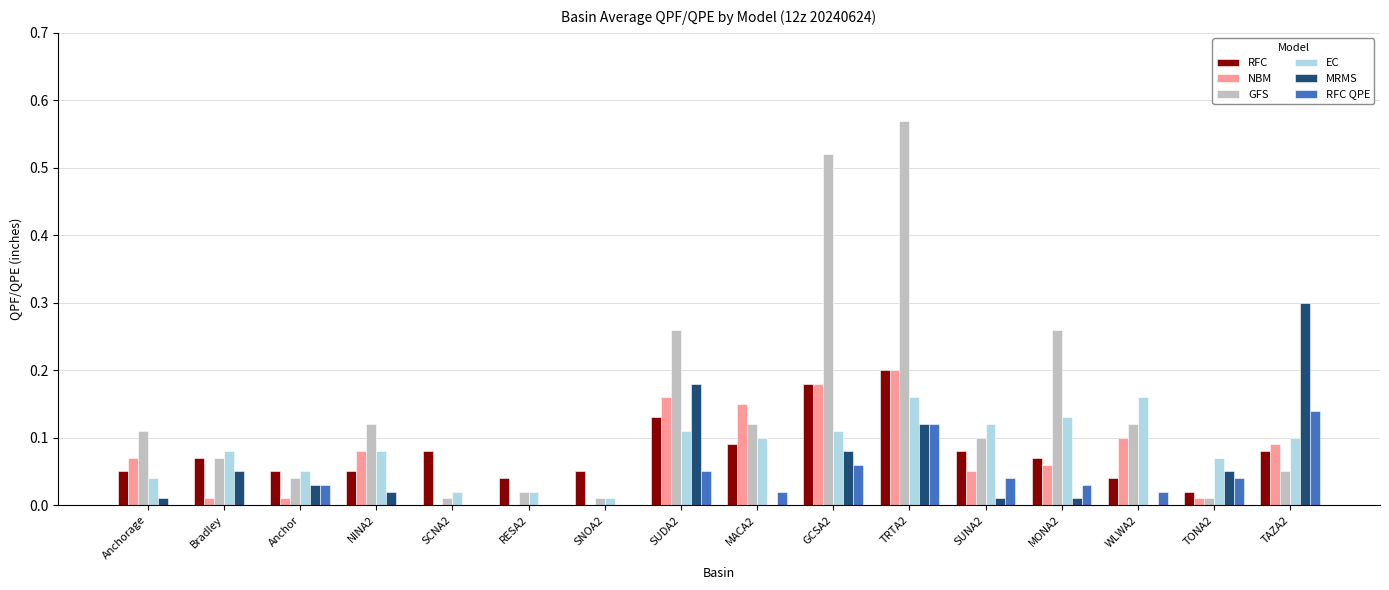

At which label does MRMS reach its peak?

TAZA2